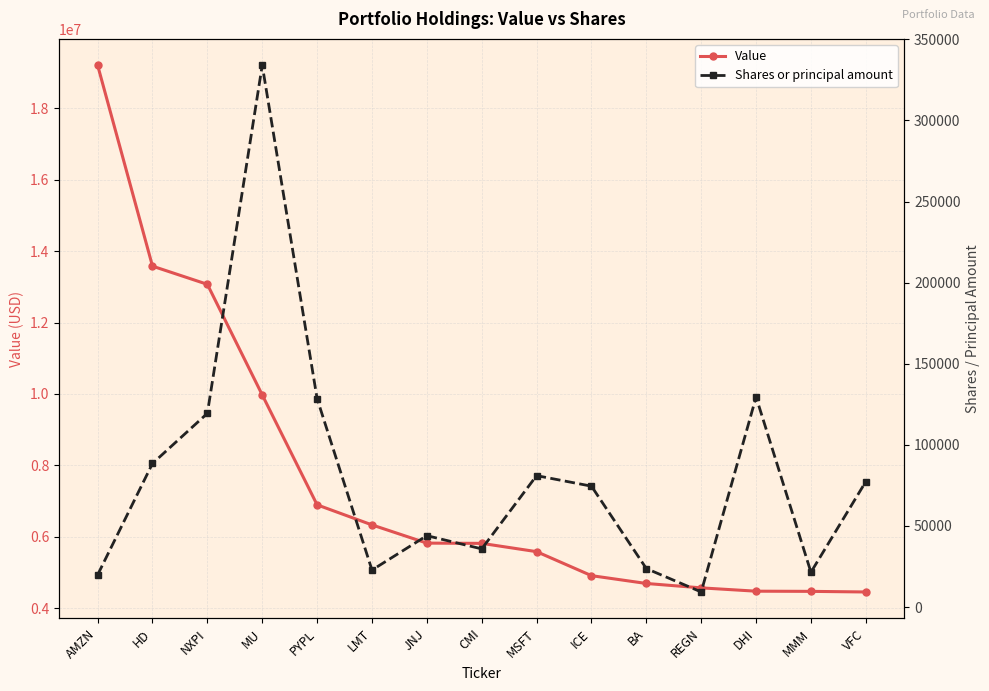

Reading left to right, extract all data points from this chart.

Value: 19205000	13579000	13070000	9974000	6896000	6334000	5824000	5817000	5585000	4913000	4694000	4571000	4478000	4473000	4456000
Shares or principal amount: 19840	88518	119415	334015	128495	22816	44022	35860	81025	74525	23739	9307	129520	21485	77355